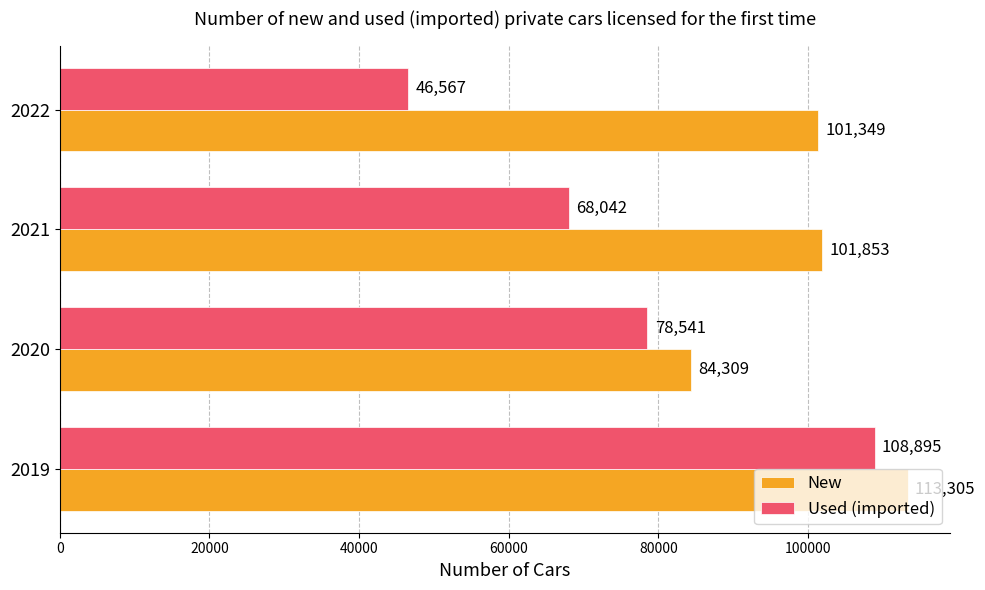

Is the value of Used (imported) at 2022 greater than the value of New at 2019?

No